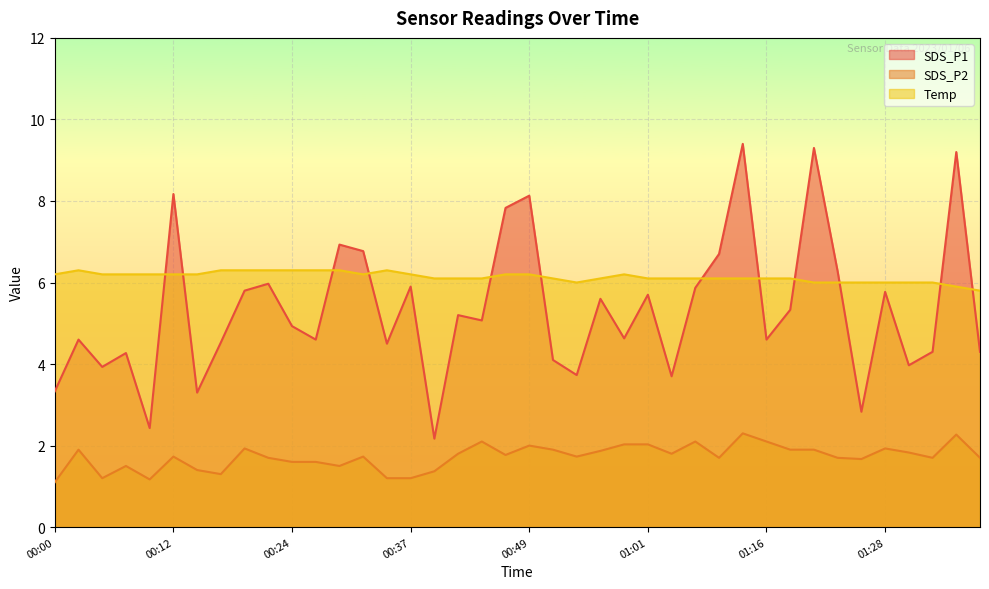

What are all the series names shown in the legend?

SDS_P1, SDS_P2, Temp